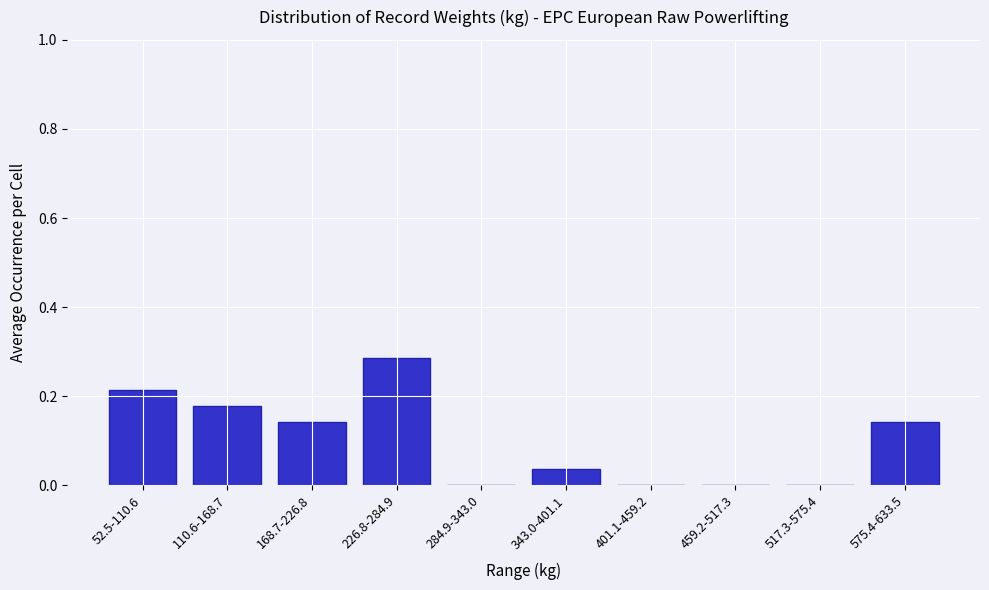

The chart shows a value of 0.0 at 401.1-459.2. True or false?

True